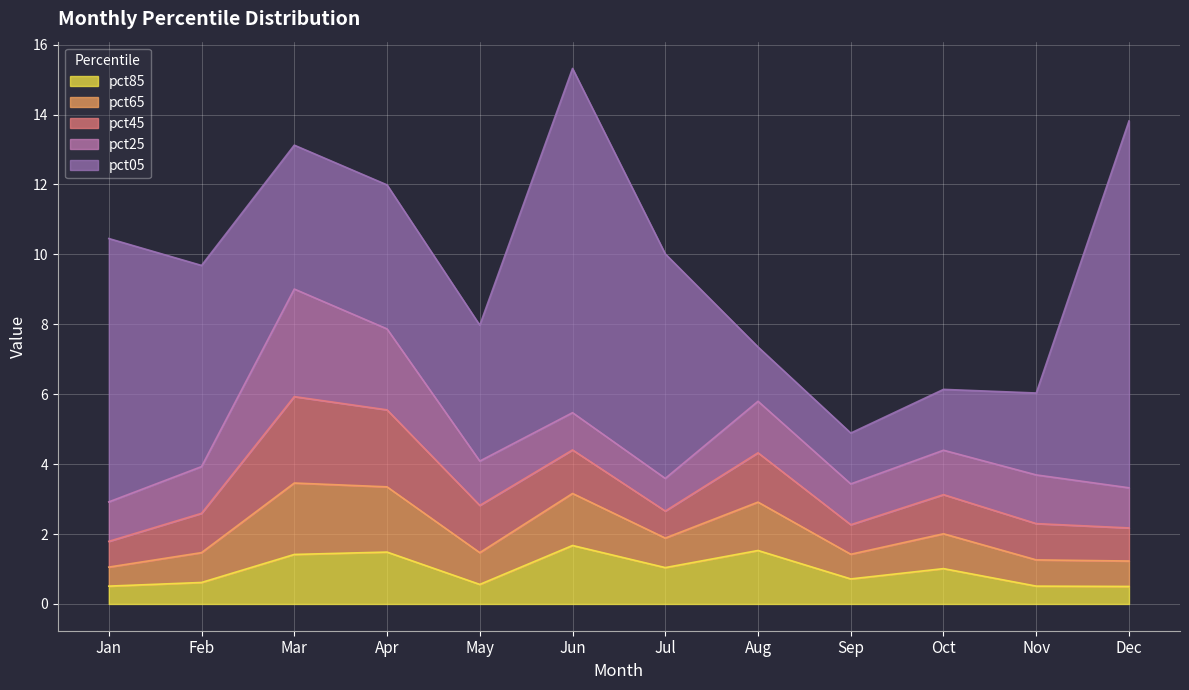

At which category does the chart reach its minimum across all series?

Dec